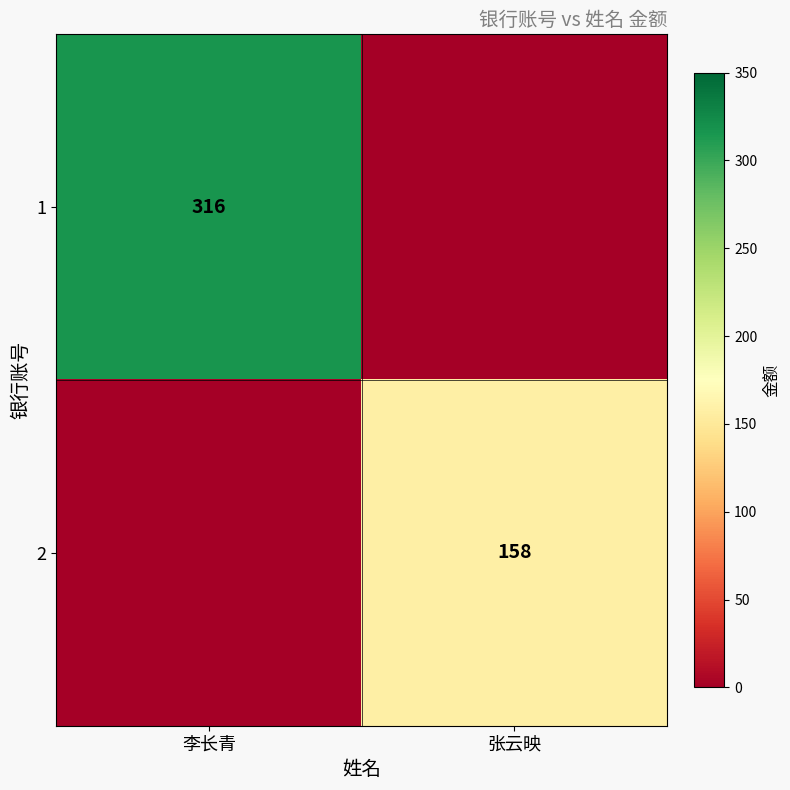

At which category does the chart reach its peak across all series?

李长青